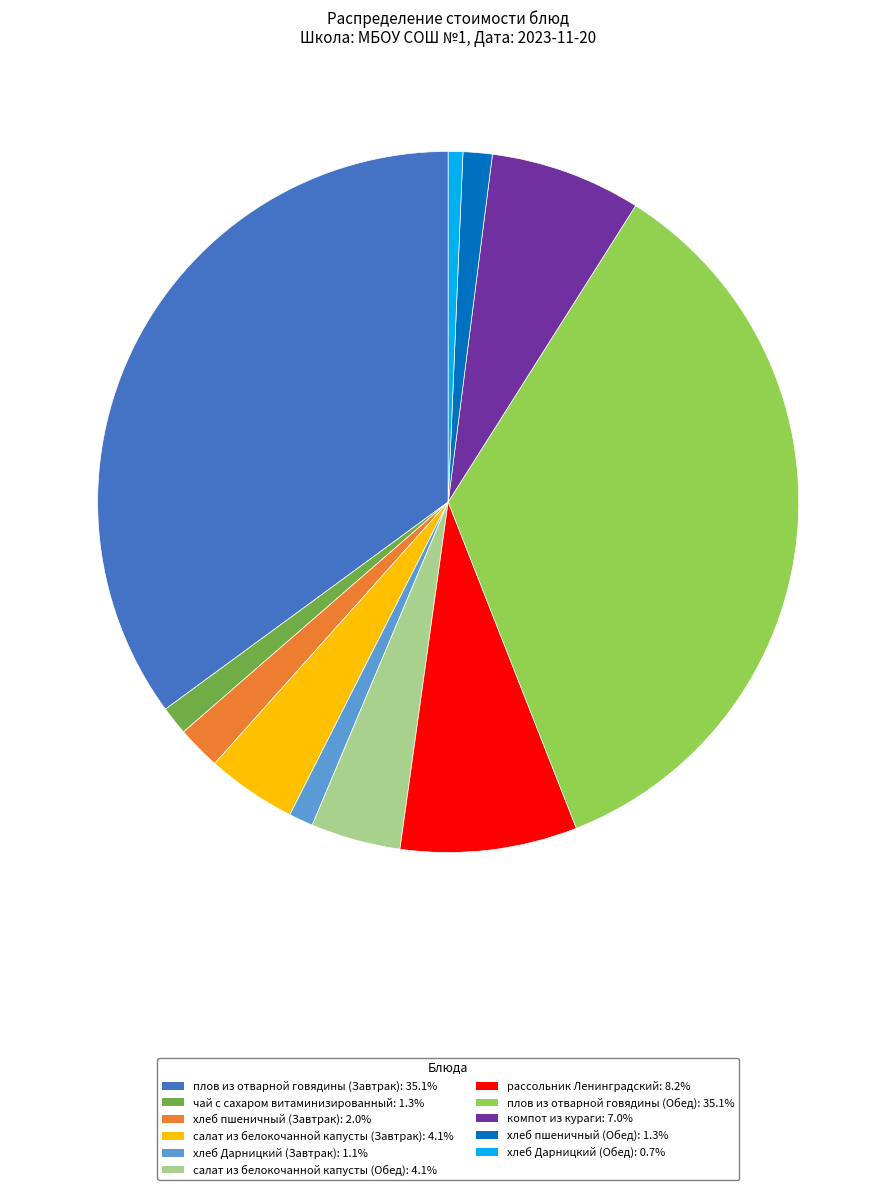

Do хлеб Дарницкий (Завтрак) and салат из белокочанной капусты (Обед) together represent more than half of the pie?

No